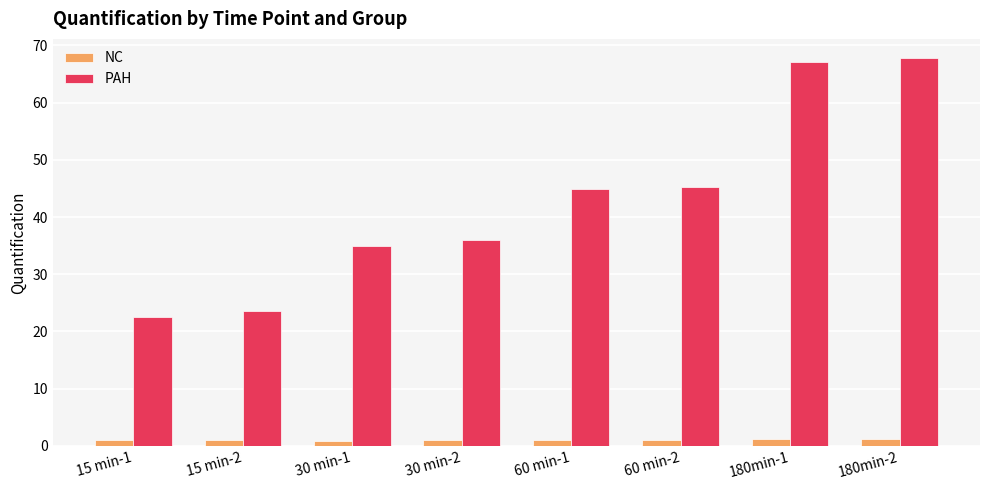

What is the sum of all NC values?

8.3